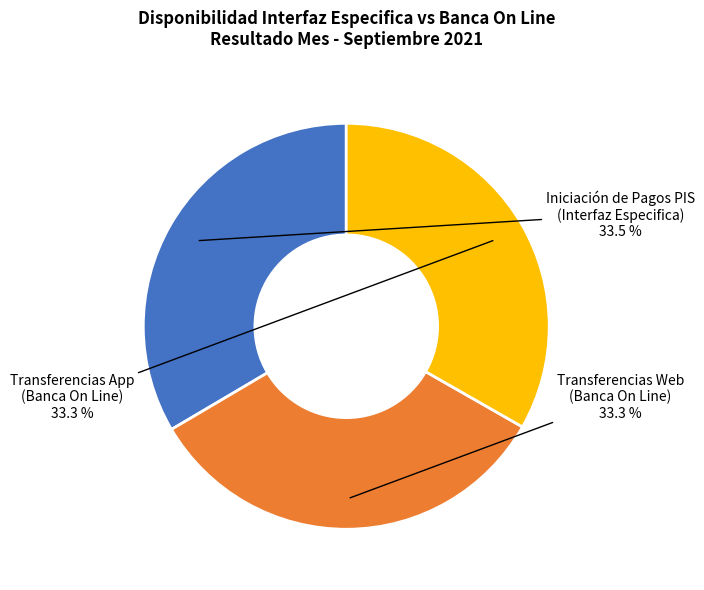

What is the ratio of the value at Iniciación de Pagos PIS (Interfaz Especifica) to the value at Transferencias Web (Banca On Line)?

1.0